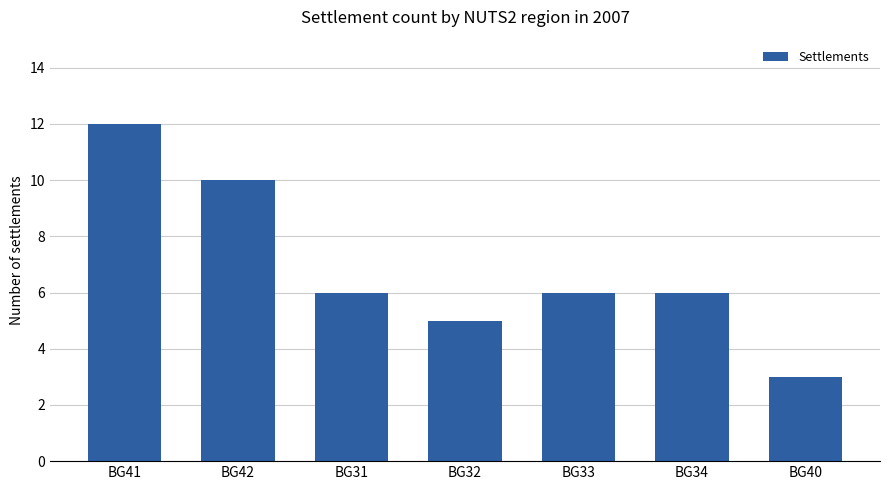

What is the sum of all values?

48